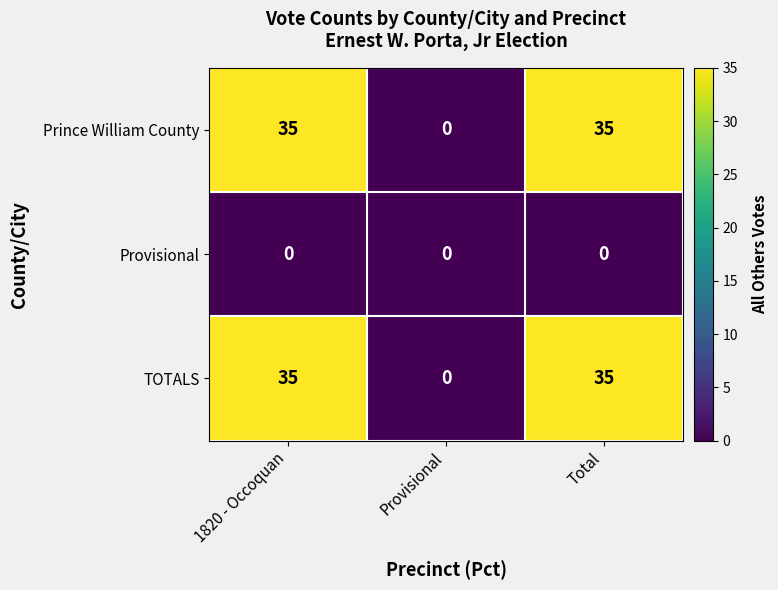

What is the approximate value of Prince William County at Total, to the nearest 10?

40